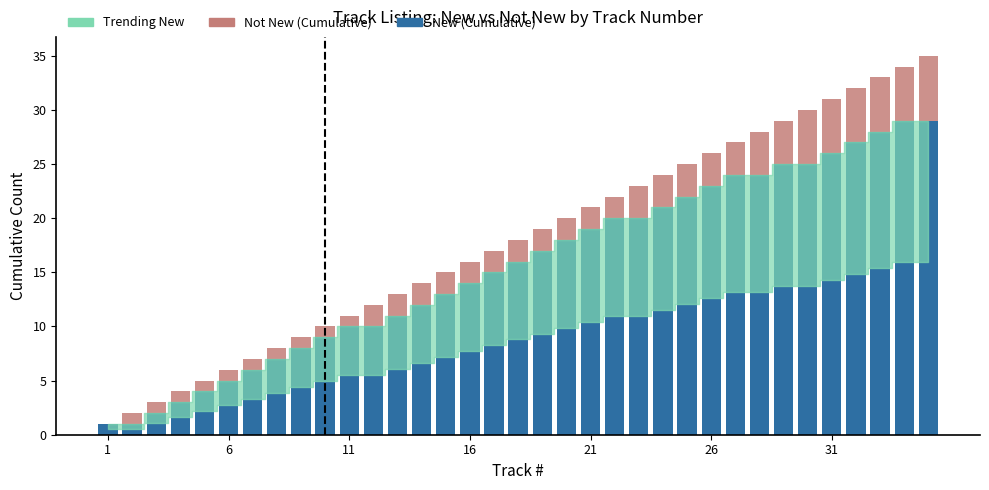

What is the sum of all New (Cumulative) values?

544